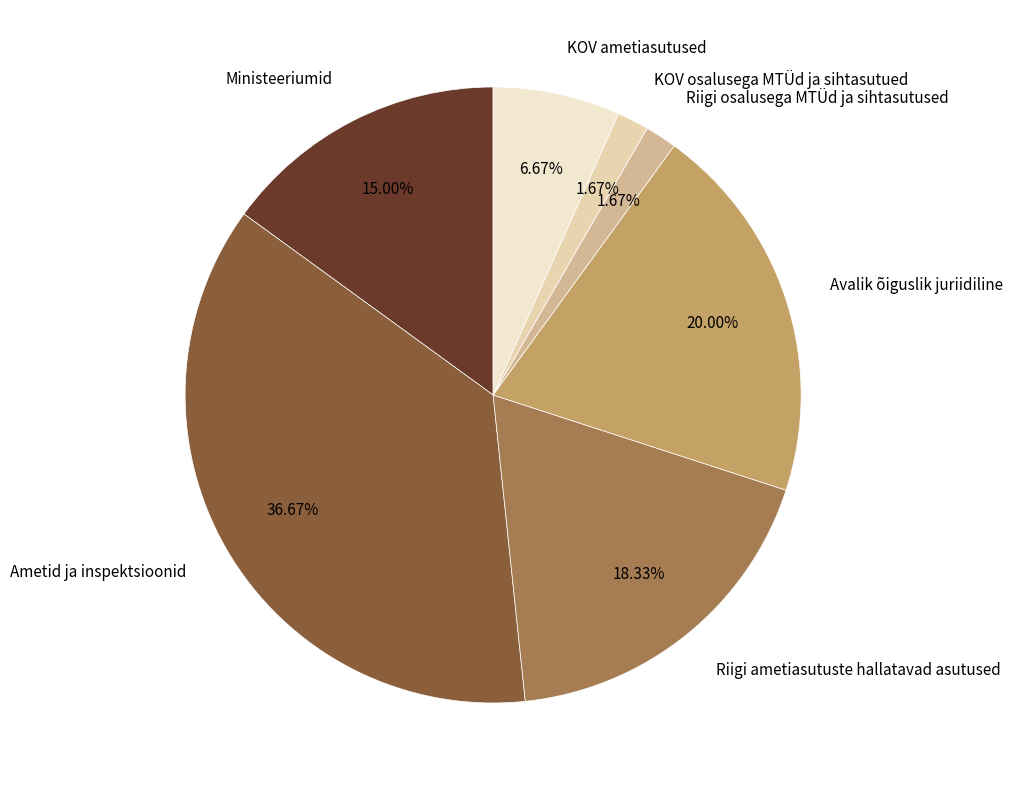

What percentage is the Avalik õiguslik juriidiline slice, to the nearest percent?

20%